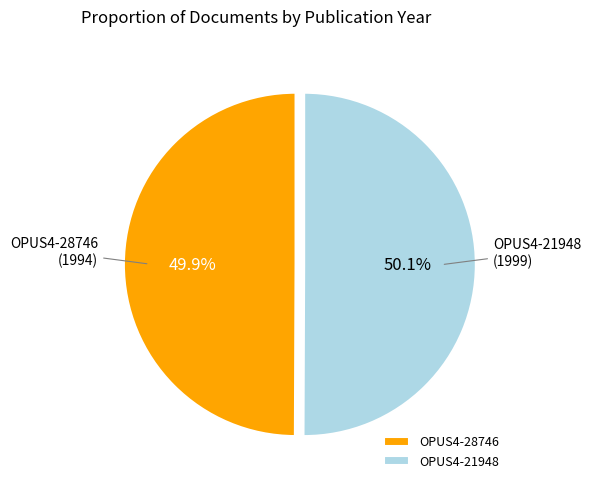

True or false: OPUS4-28746 accounts for 50% of the total.

True